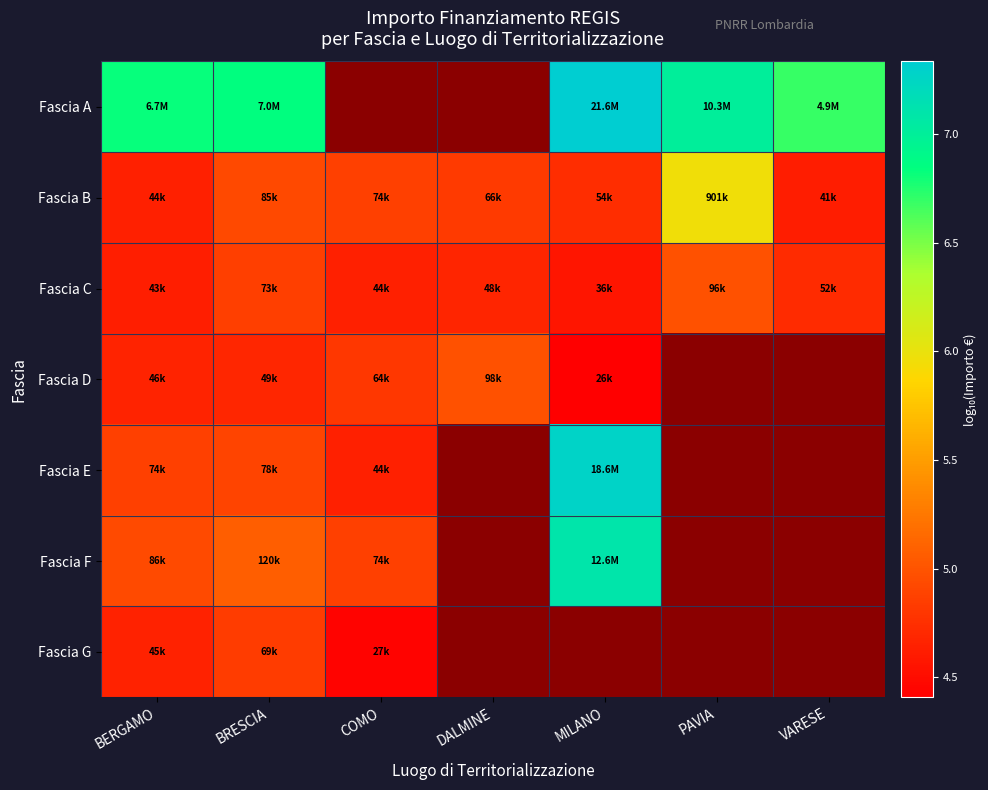

What is the total value across all series at BERGAMO?

35.2